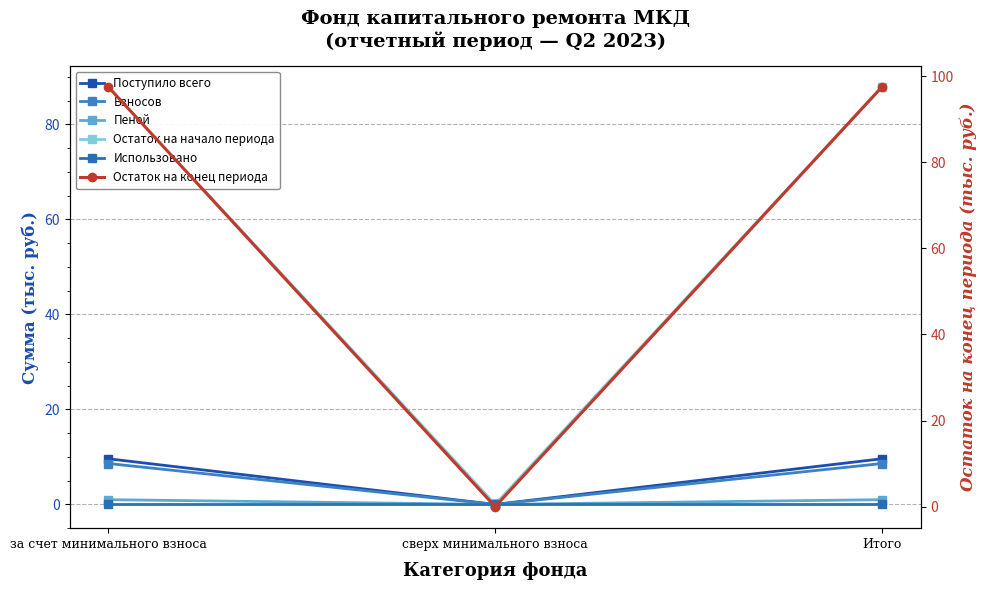

What are all the series names shown in the legend?

Поступило всего, Взносов, Пеней, Остаток на начало периода, Использовано, Остаток на конец периода